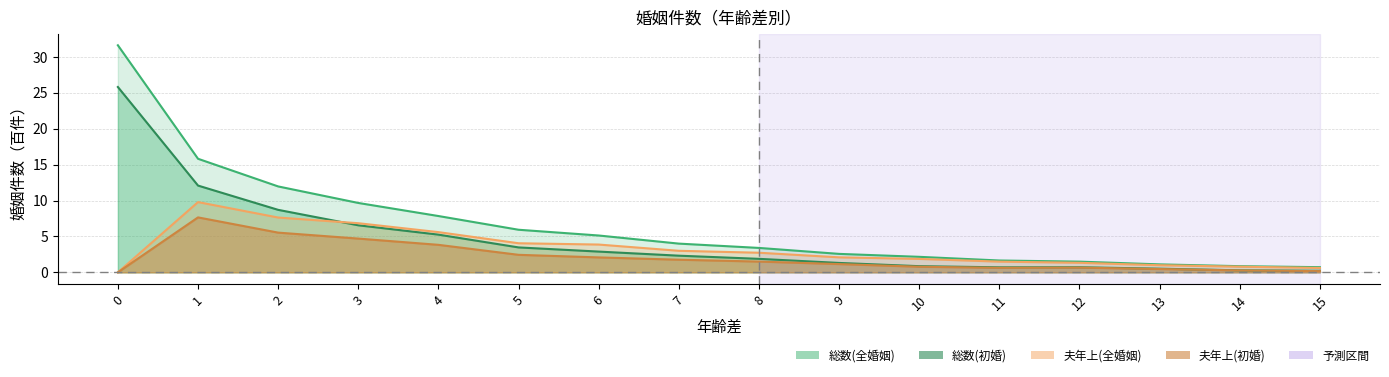

What is the difference between the highest and lowest values at 4?

4.0